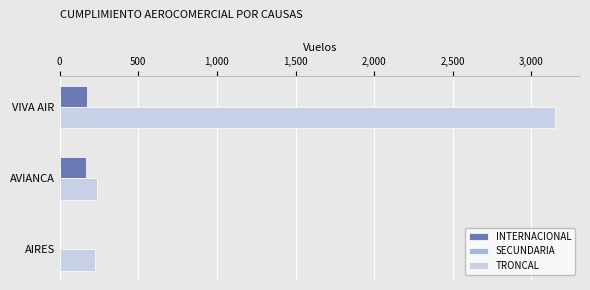

Which series changed the most between AIRES and VIVA AIR?

TRONCAL